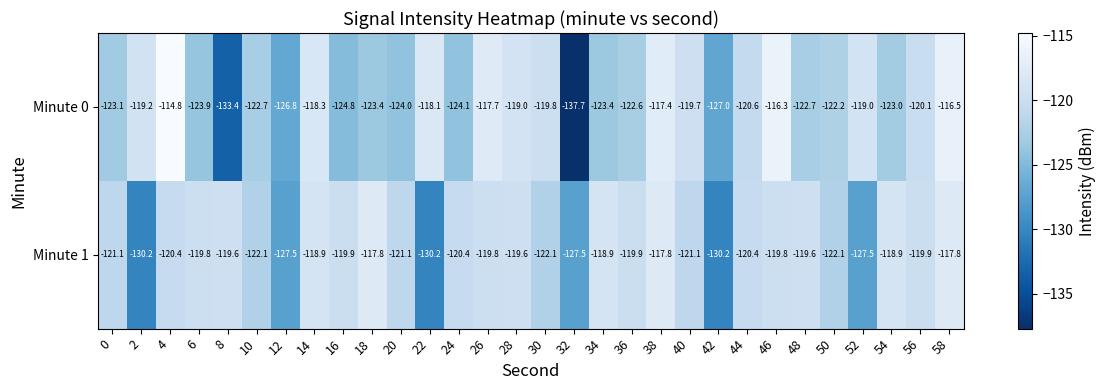

What is the difference between the maximum and second lowest values in the Minute 1 series?

12.4